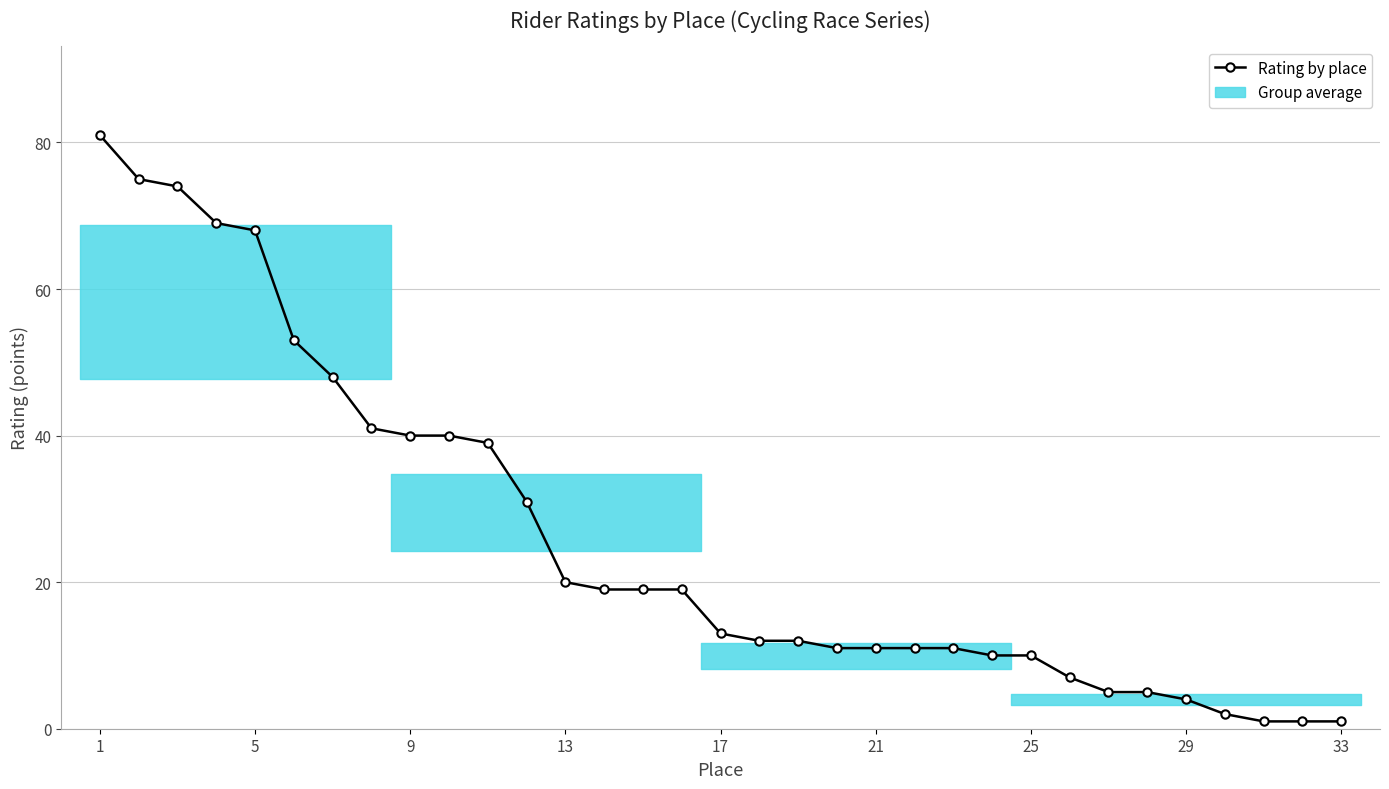

What is the value of the 17th point from the left?

13